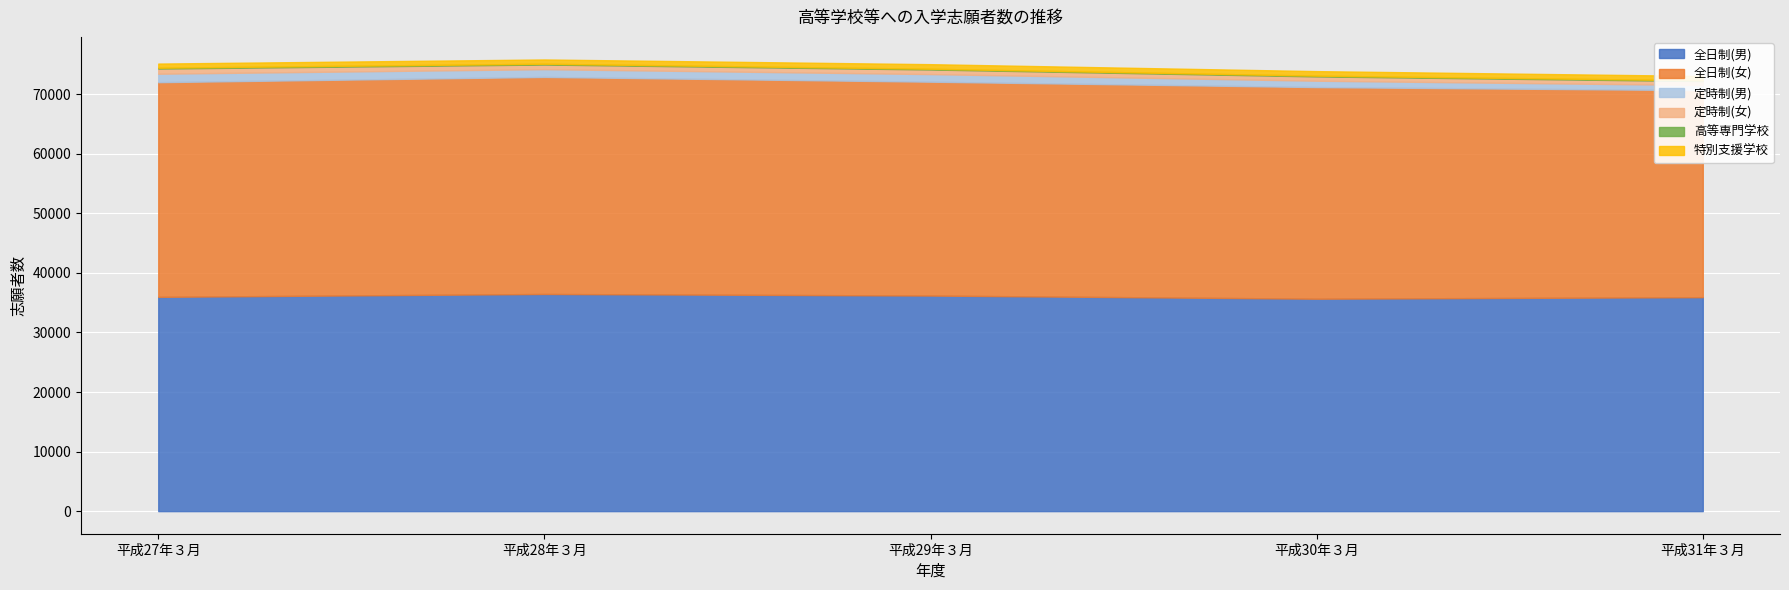

Is it true that 高等専門学校 equals 123 at 平成29年３月?

True